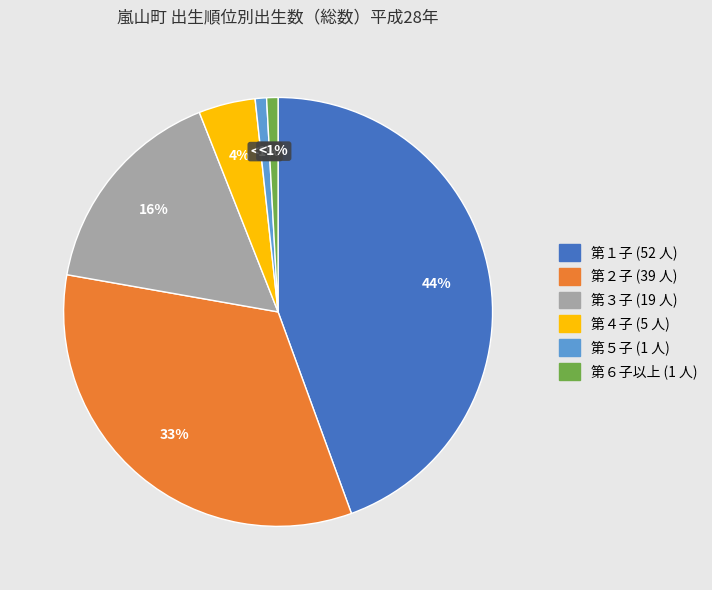

Count the number of slices in the pie.

6